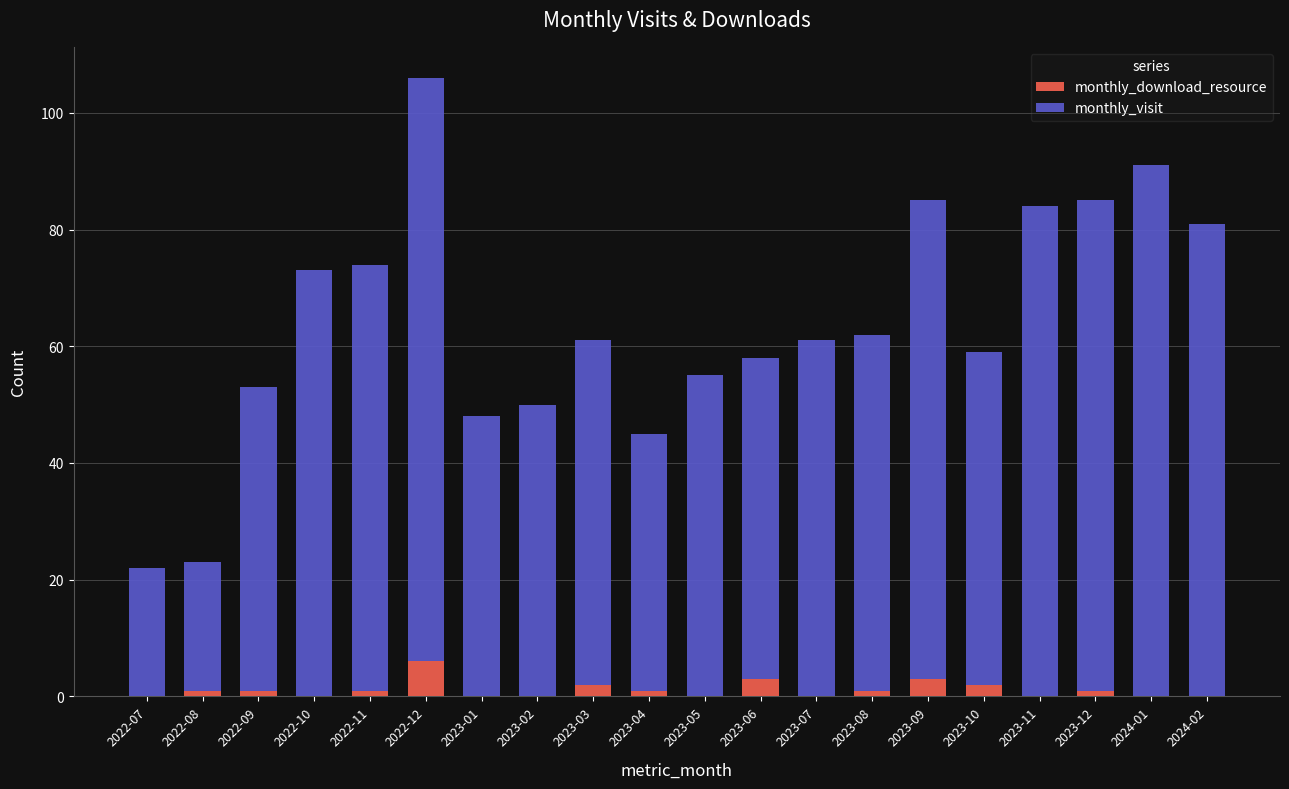

At which category is the sum across all series the highest?

2022-12